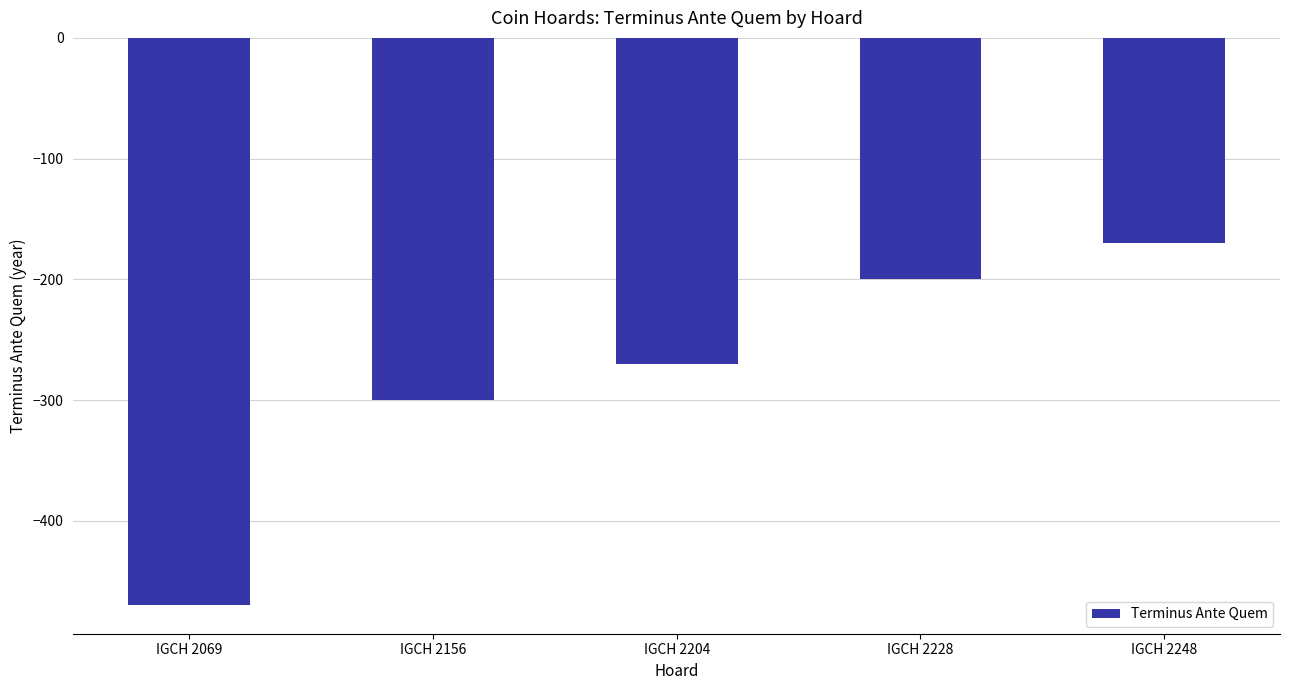

Where is the data nearest to the value -320?

IGCH 2156